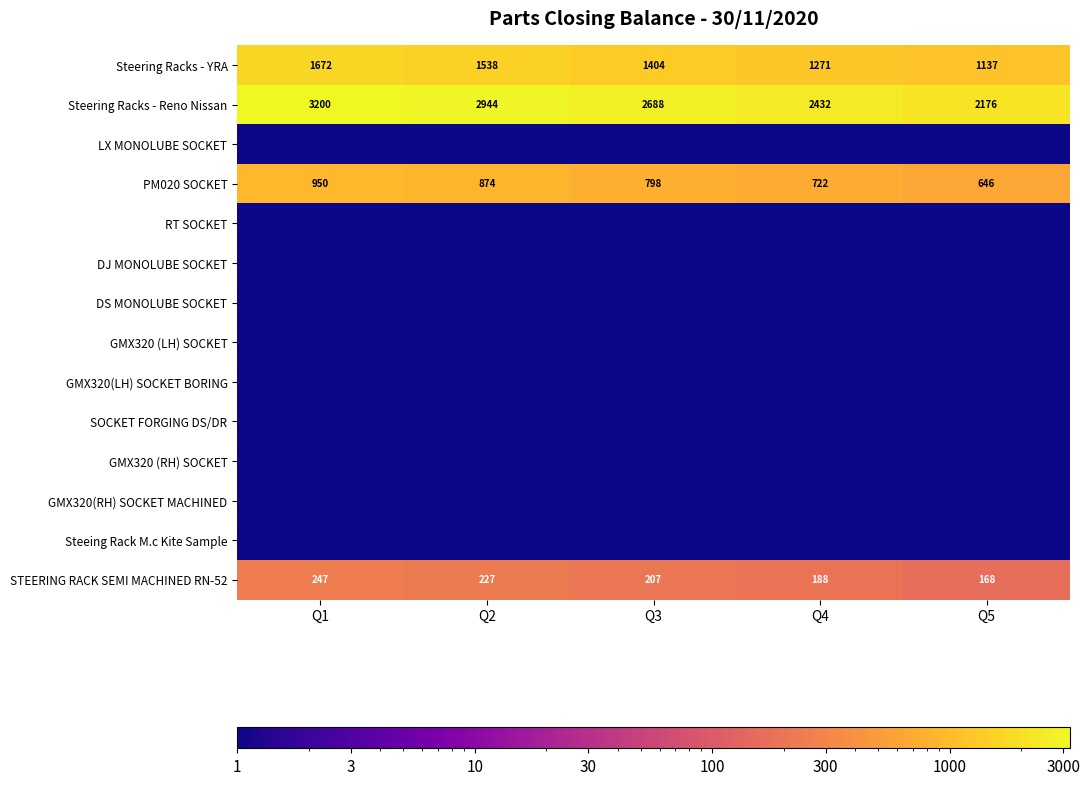

At which label does Steering Racks - Reno Nissan reach its peak?

Q1